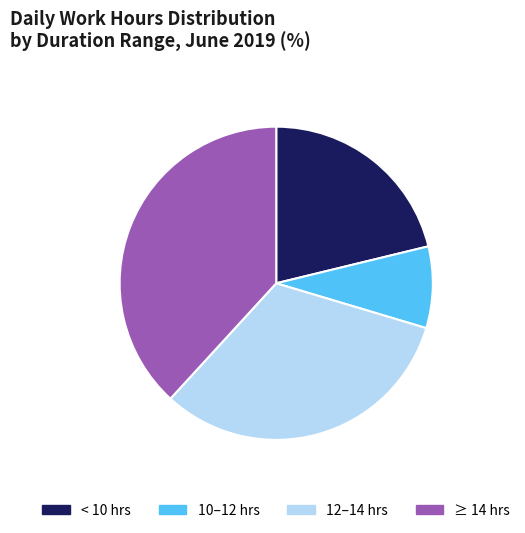

What is the largest slice in the pie chart?

≥ 14 hrs